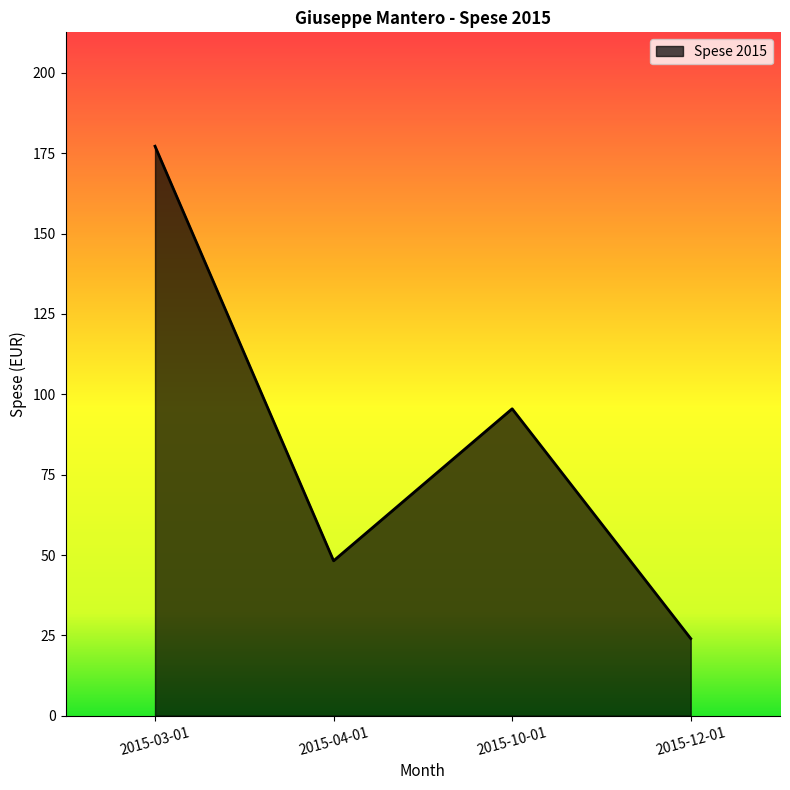

How many lines are shown in the chart?

1